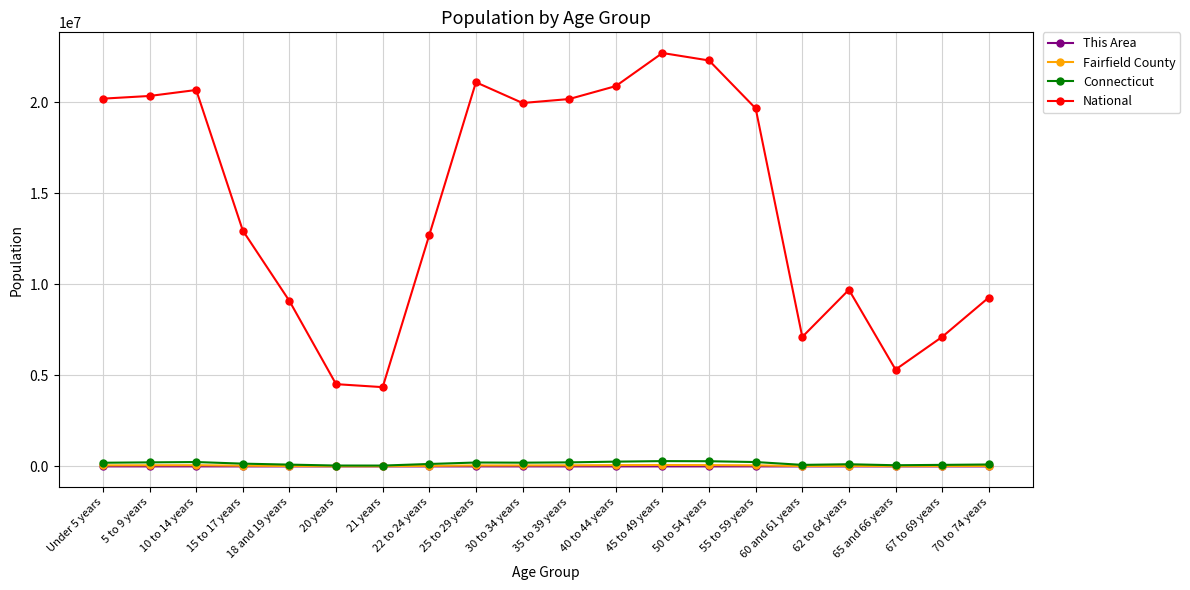

Count the number of data series in this chart.

4